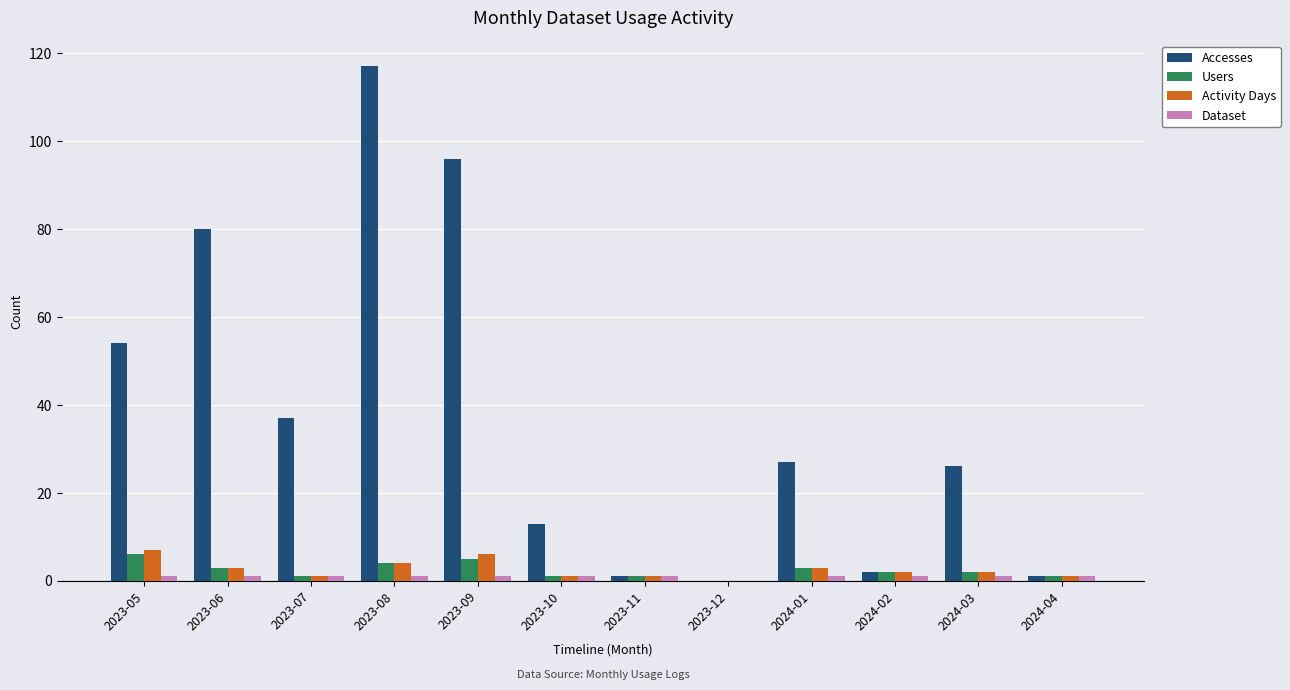

The Accesses series shows 171 at 2023-09. True or false?

False